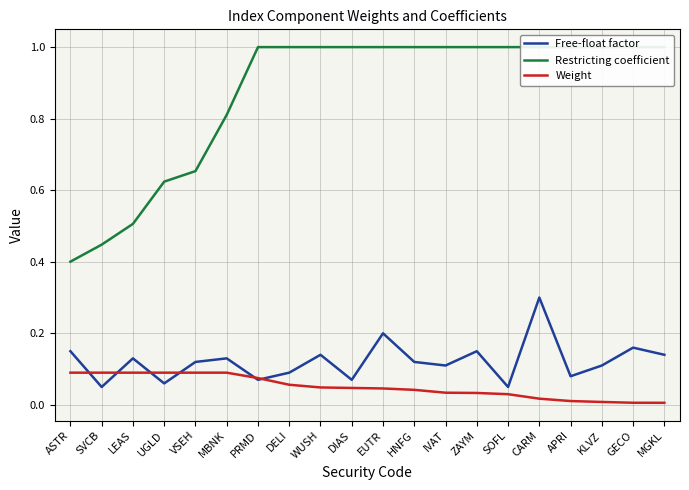

What is the label of the 4th point from the left?

UGLD